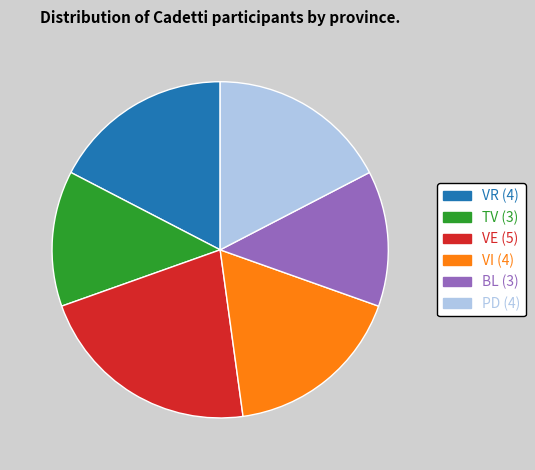

Do BL and VR together represent more than half of the pie?

No